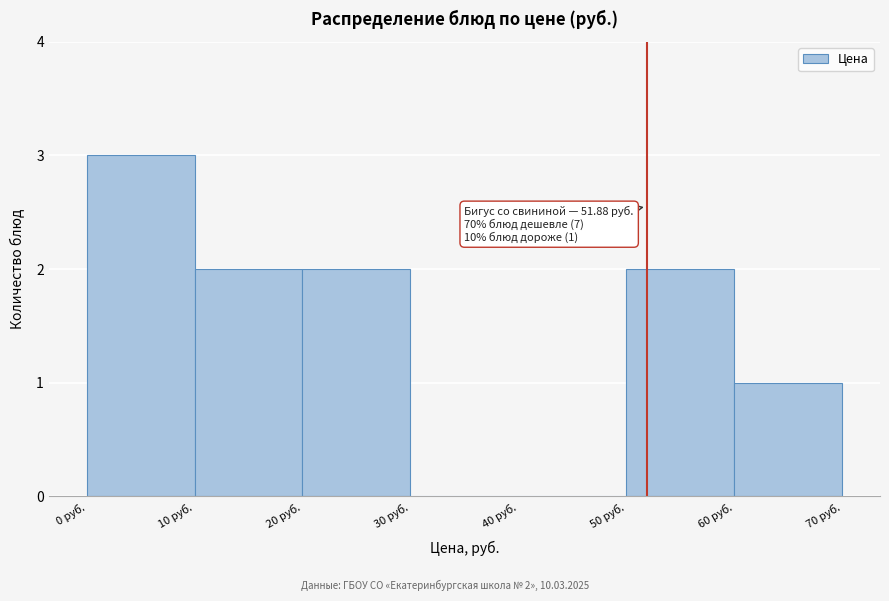

Which range on the x-axis has the tallest bar?

0 to 10